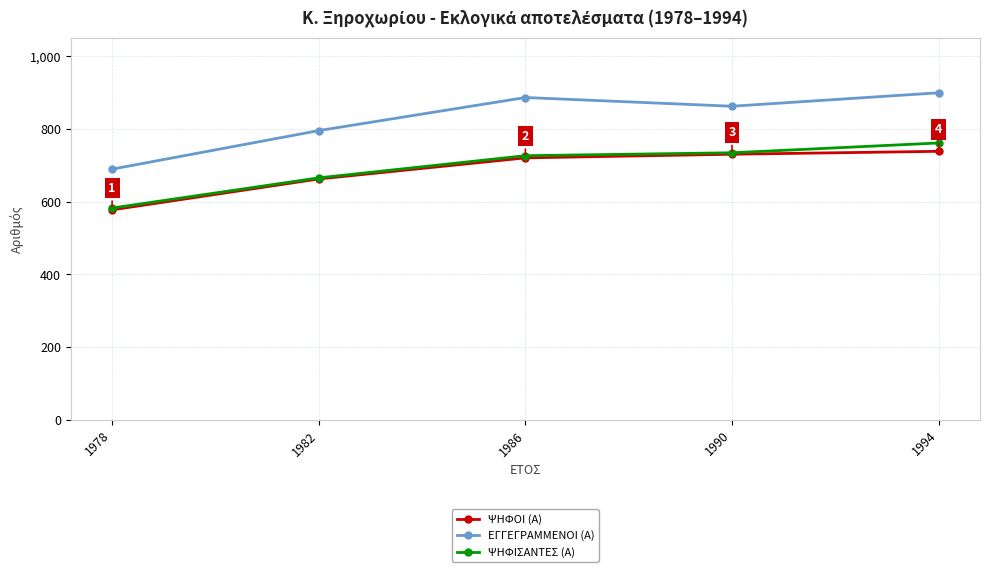

True or false: ΕΓΓΕΓΡΑΜΜΕΝΟΙ (Α) has more than 0 interior local peaks.

True